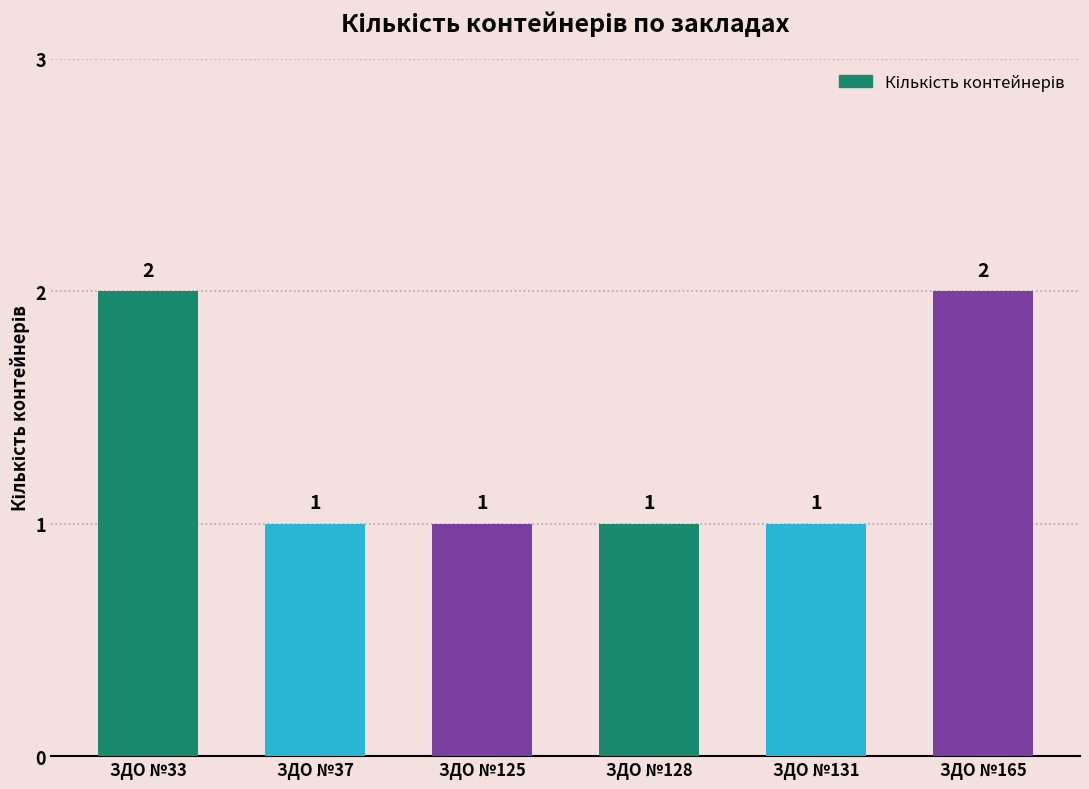

Reading left to right, extract all data points from this chart.

ЗДО №33=2	ЗДО №37=1	ЗДО №125=1	ЗДО №128=1	ЗДО №131=1	ЗДО №165=2